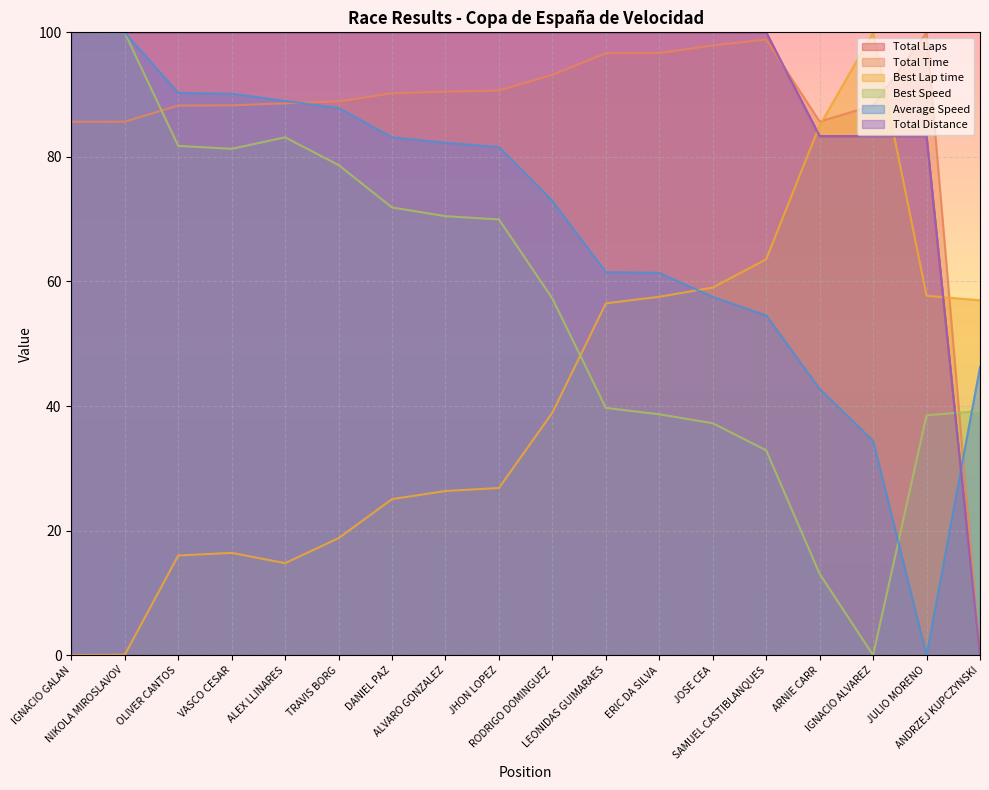

In Average Speed, how many points are lower than both neighbors (excluding endpoints)?

1